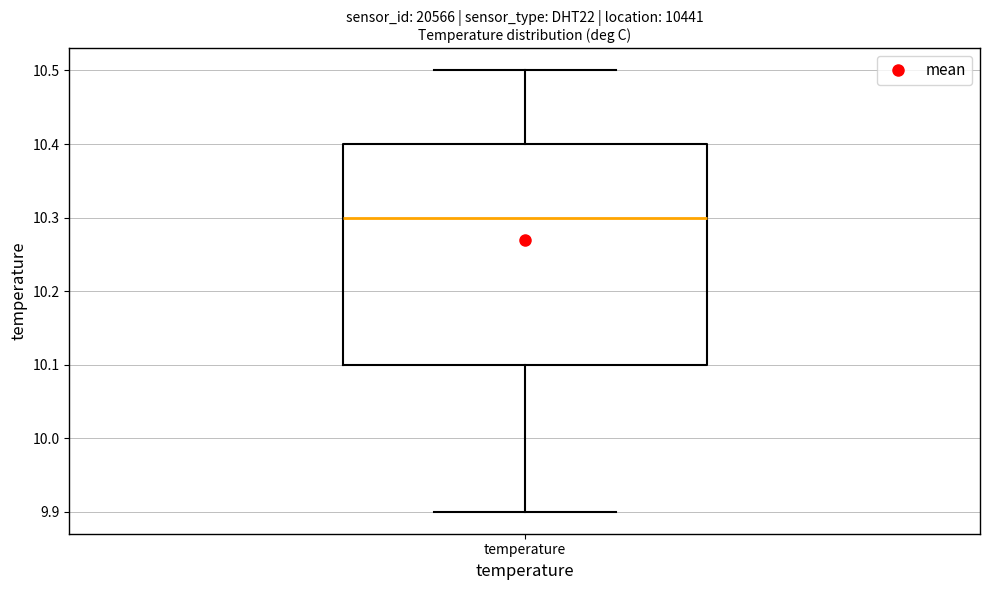

Where does the median line of the box for temperature sit on the y-axis? The values are not printed on the chart, so give them approximately, as read against the axis.

10.3